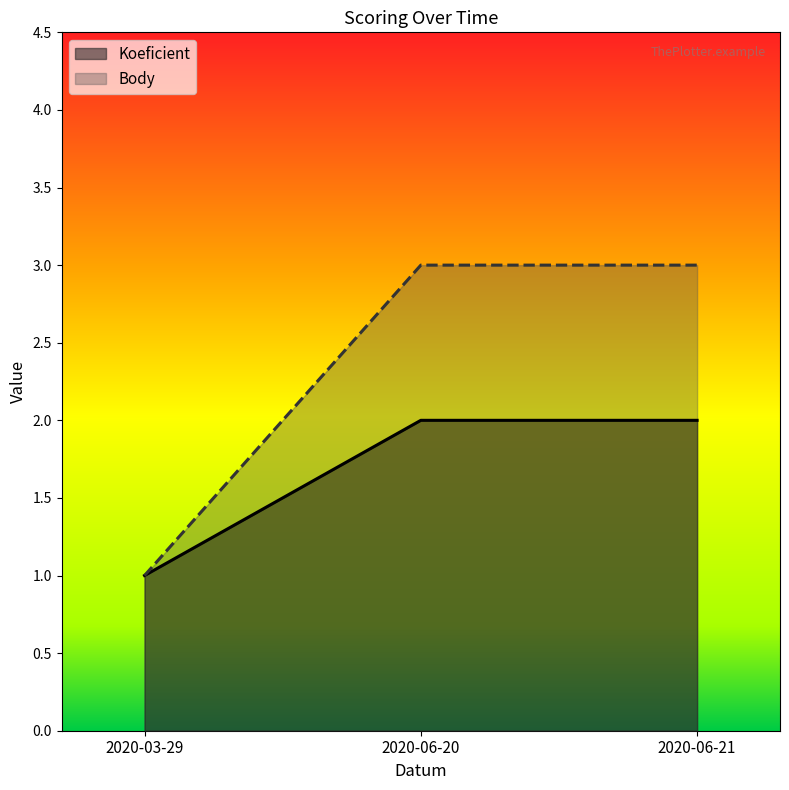

How many categories are shown in the chart?

3